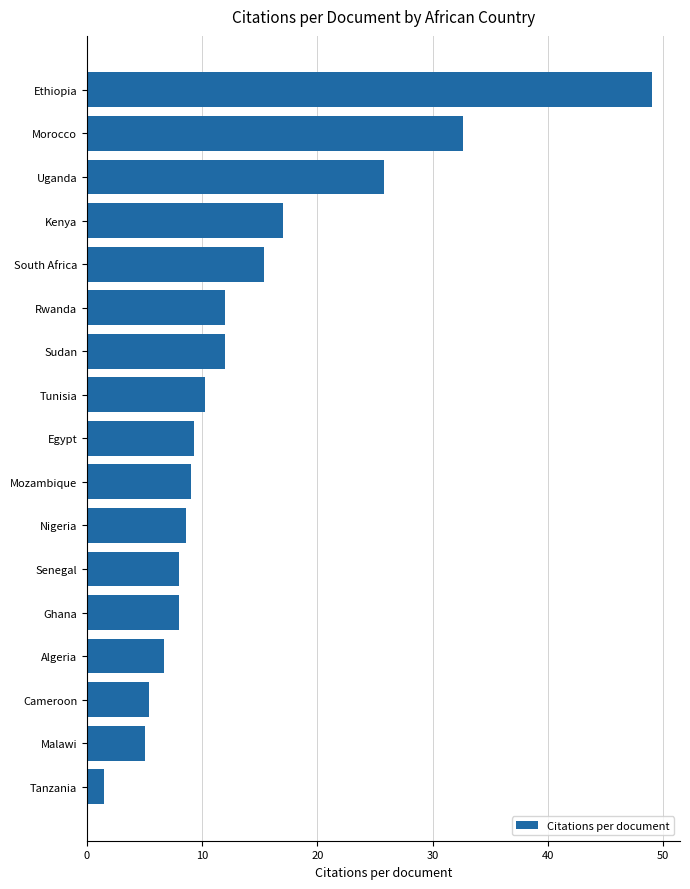

How many categories are shown in the chart?

17